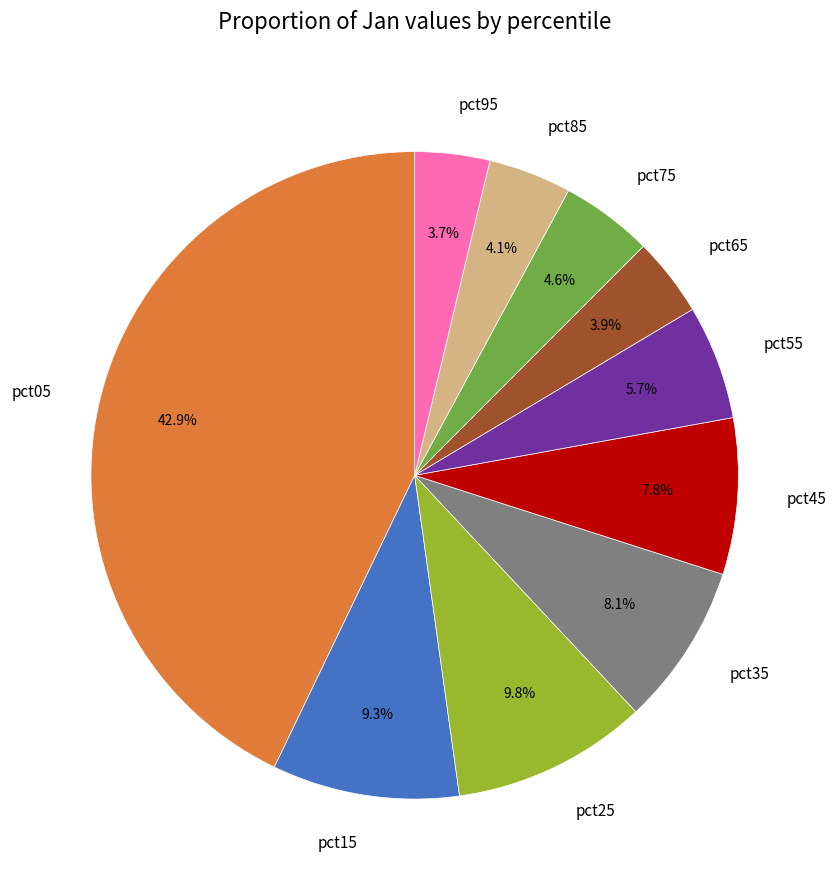

Combined, what portion of the pie is pct45 and pct35?

15.9%